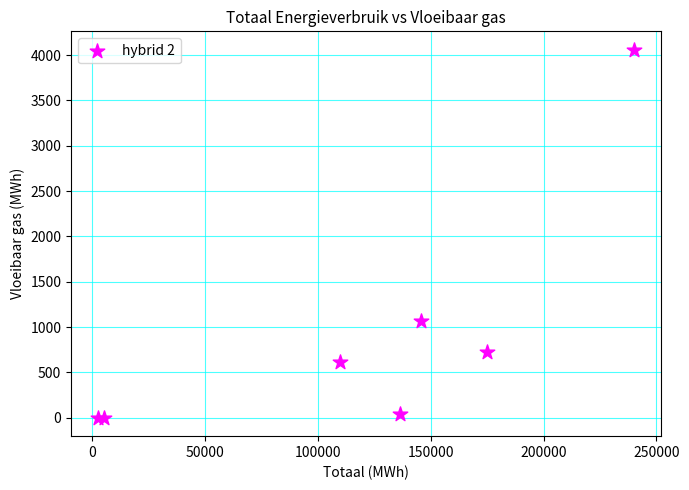

What Y value in the scatter plot is closest to 2029?

1067.1